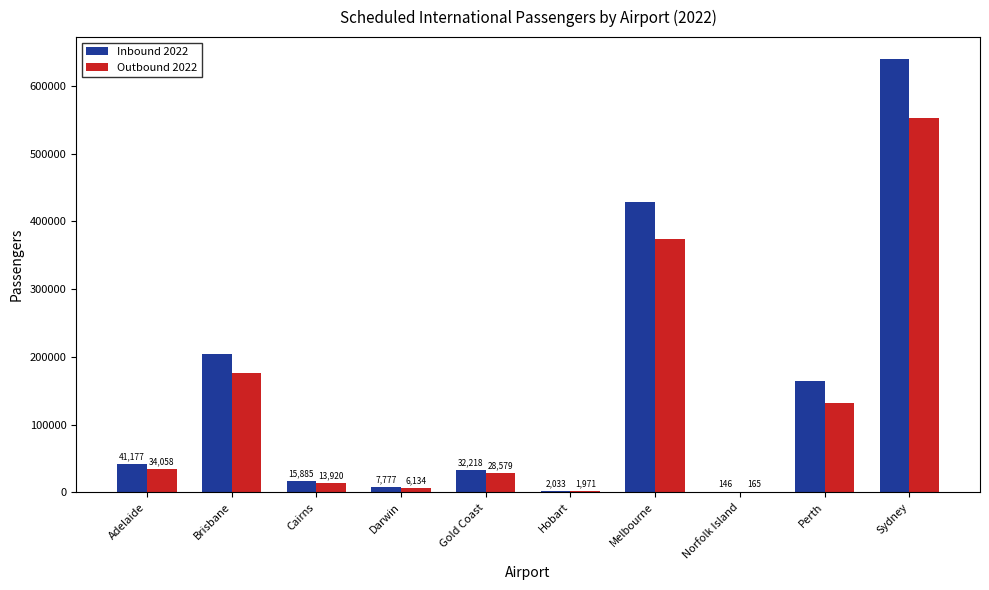

What are all the series names shown in the legend?

Inbound 2022, Outbound 2022